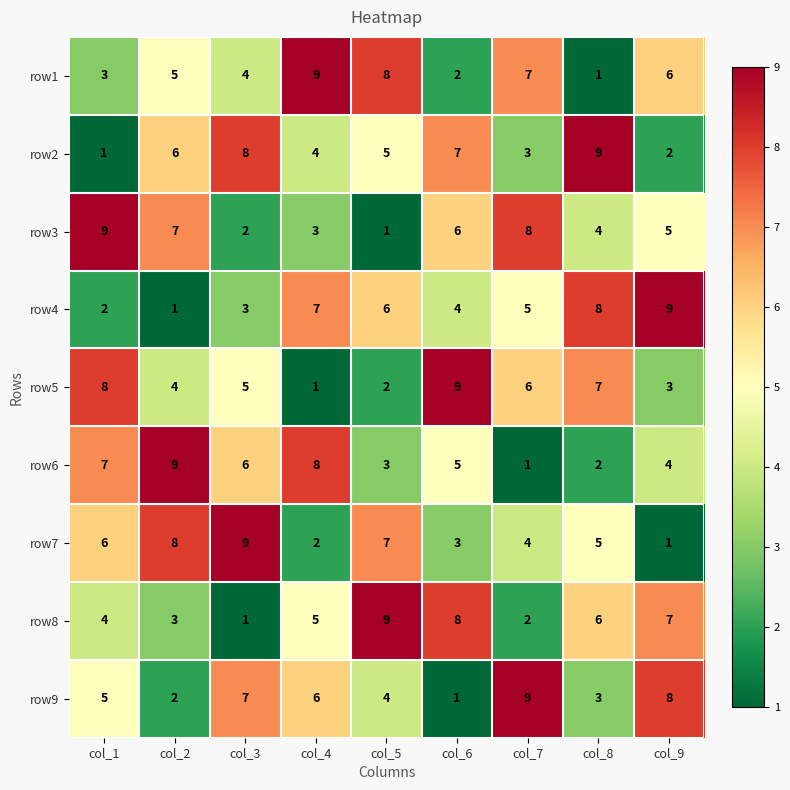

At which label is row2 closest to 5?

col_5